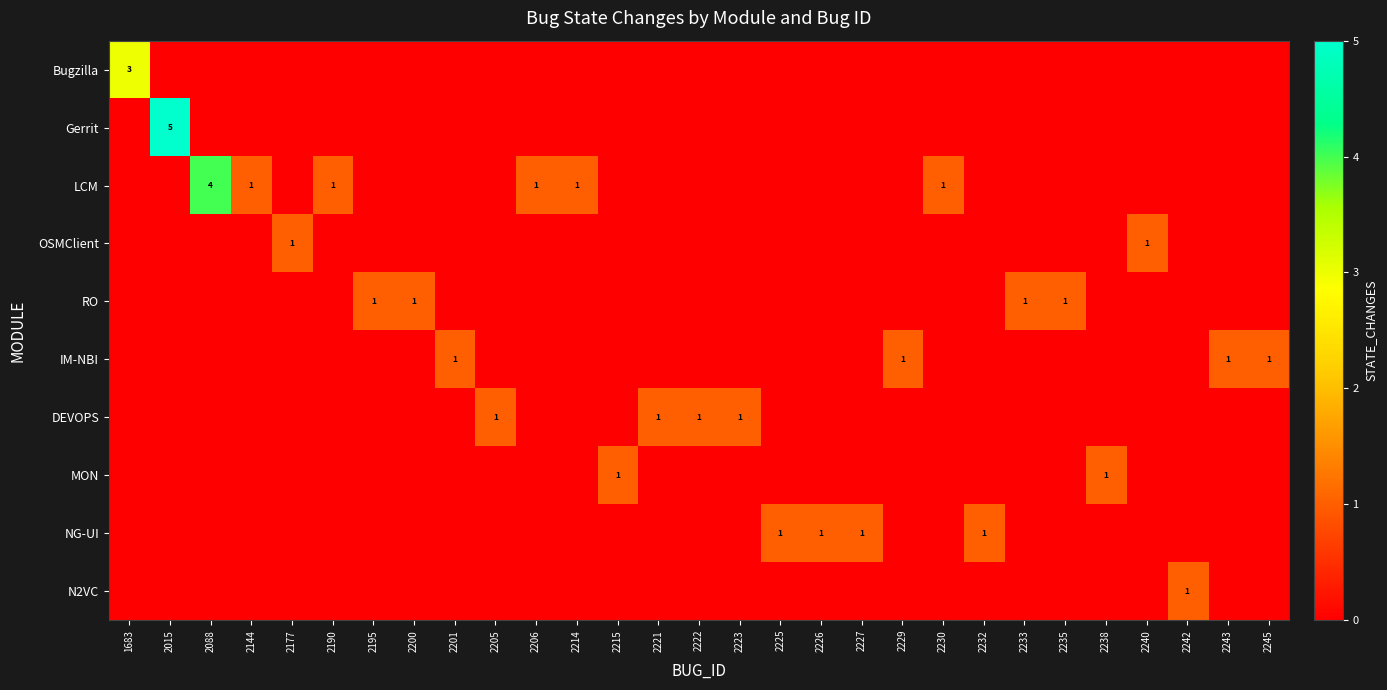

What is the difference between the second highest and minimum values in the IM-NBI series?

1